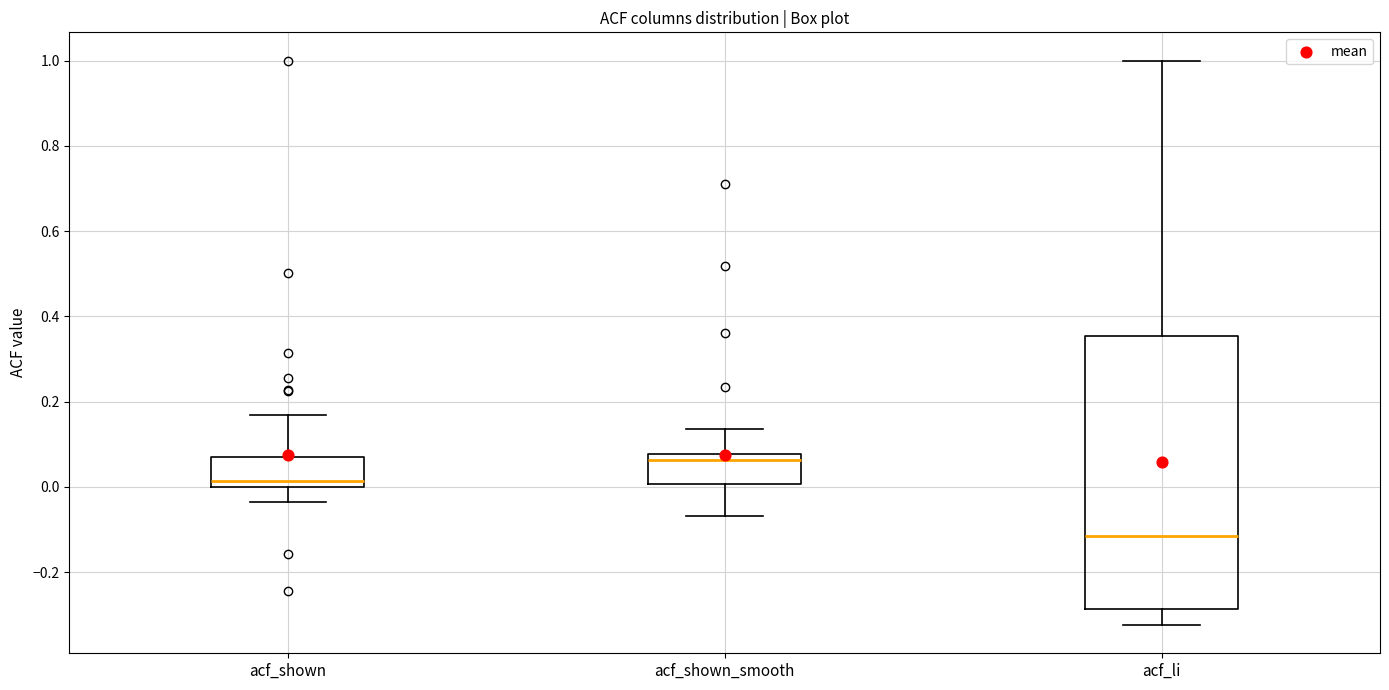

Which box's median line is the lowest?

acf_li